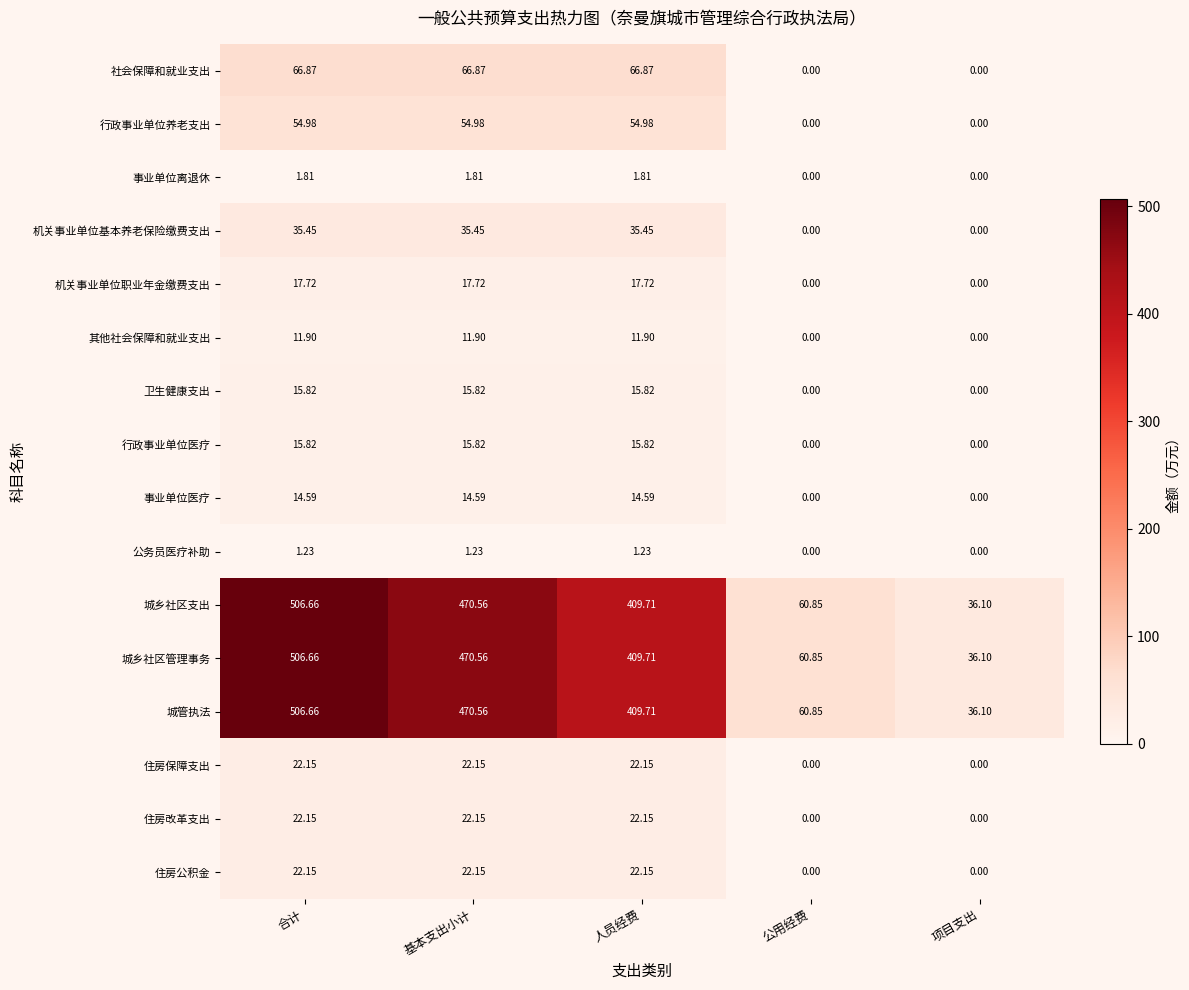

Which label corresponds to the largest value in the chart?

合计